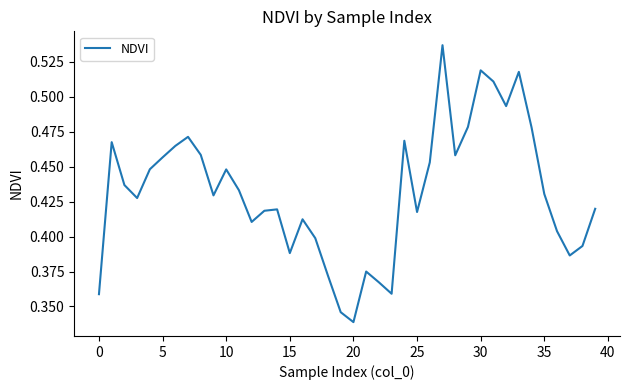

What is the difference between the maximum and minimum values?

0.2